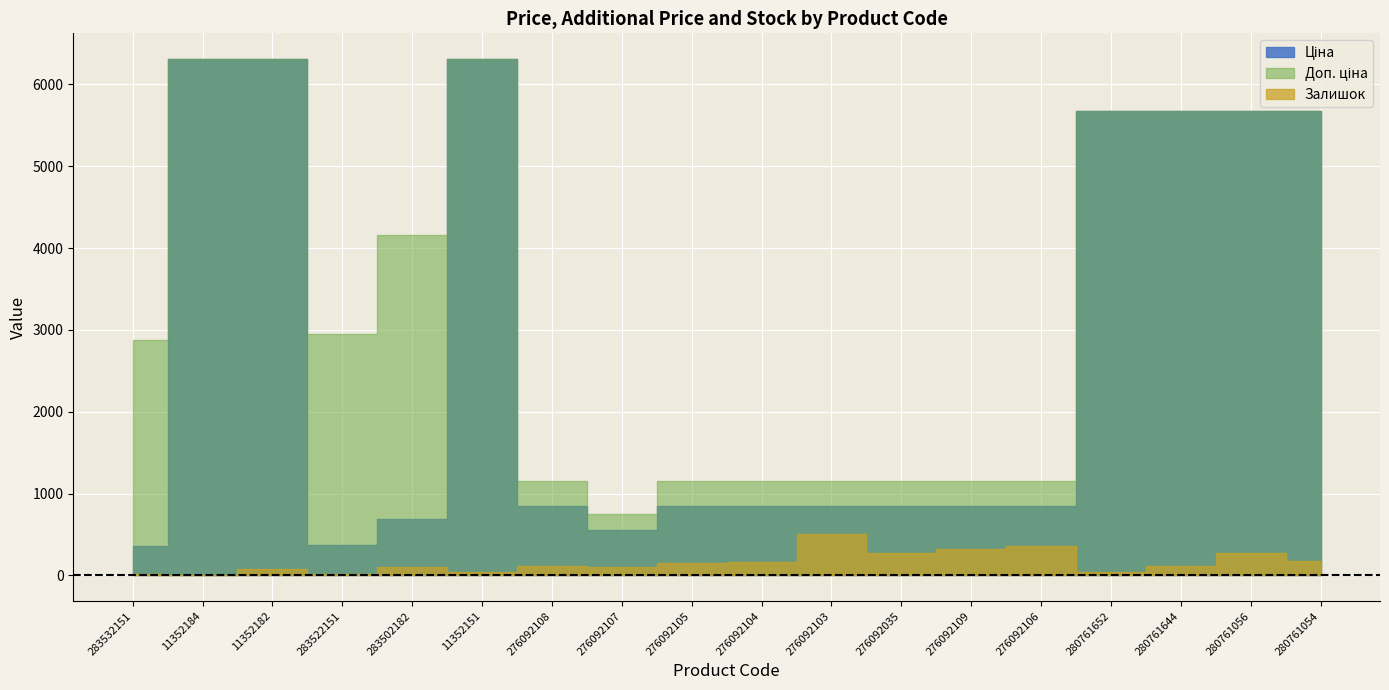

Reading left to right, what are all the values shown in this chart?

Ціна: 359.9	6308.8	6308.8	369.5	694.3	6308.8	848.4	551.5	848.4	848.4	848.4	848.4	848.4	848.4	5673.8	5673.8	5673.8	5673.8
Доп. ціна: 2878.8	6308.8	6308.8	2955.8	4165.6	6308.8	1149.7	747.0	1149.7	1149.7	1149.7	1149.7	1149.7	1149.7	5673.8	5673.8	5673.8	5673.8
Залишок: 15.0	0.0	74.0	15.0	106.0	41.0	112.0	107.0	149.0	167.0	500.0	268.0	322.0	362.0	42.0	112.0	268.0	180.0